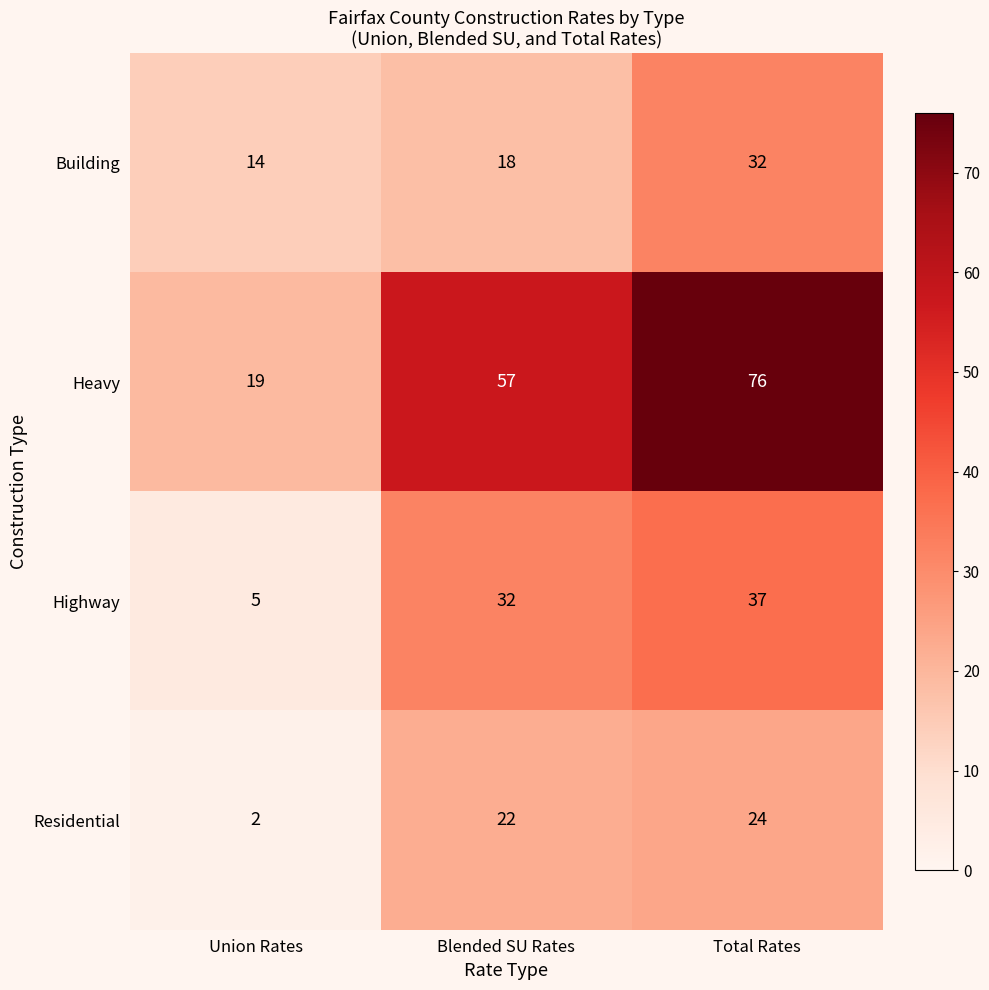

What is the difference between the Heavy values at Union Rates and Blended SU Rates?

38